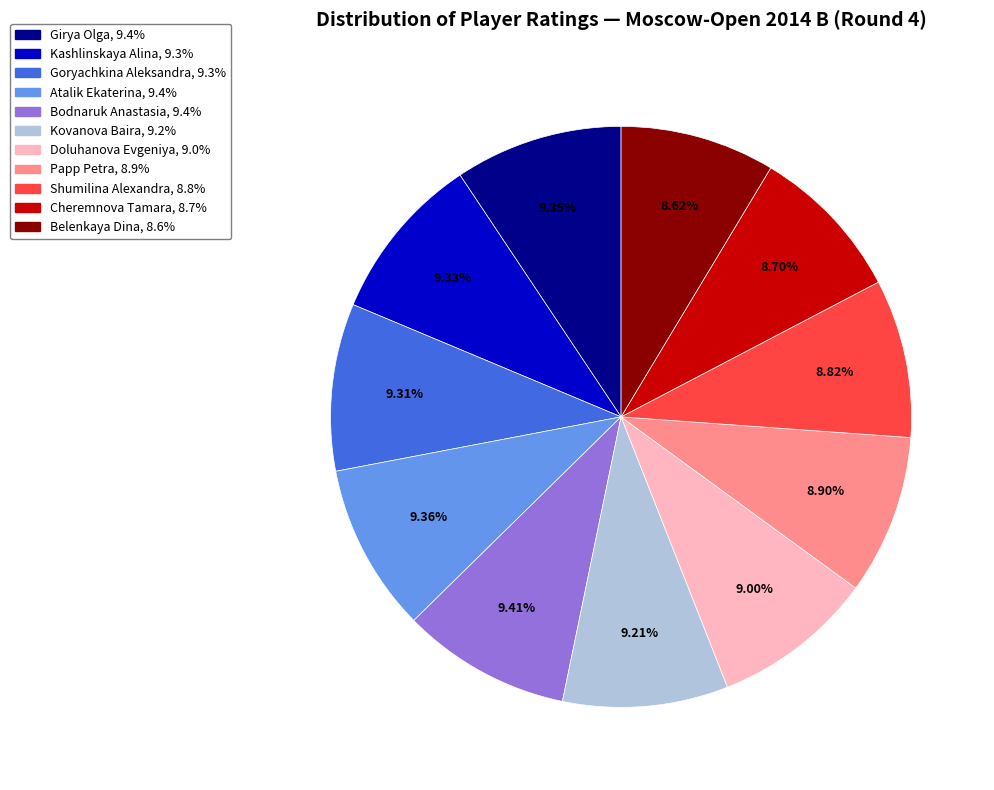

Combined, do Belenkaya Dina and Goryachkina Aleksandra account for over 50%?

No